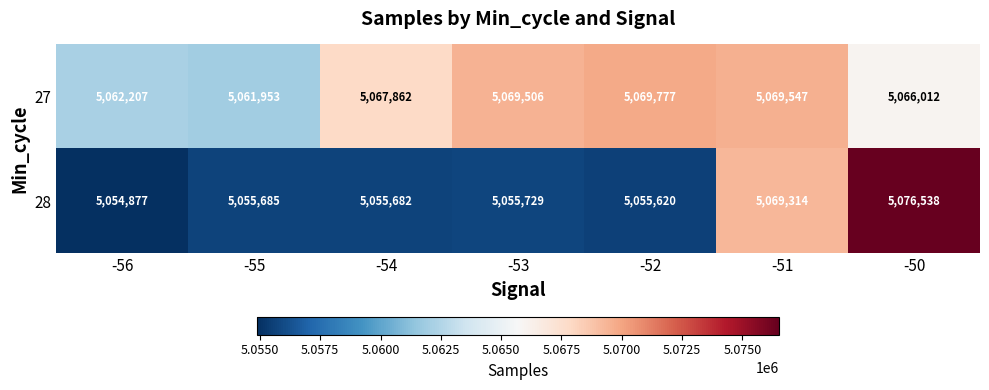

How many data points in 27 are less than 5067862?

3